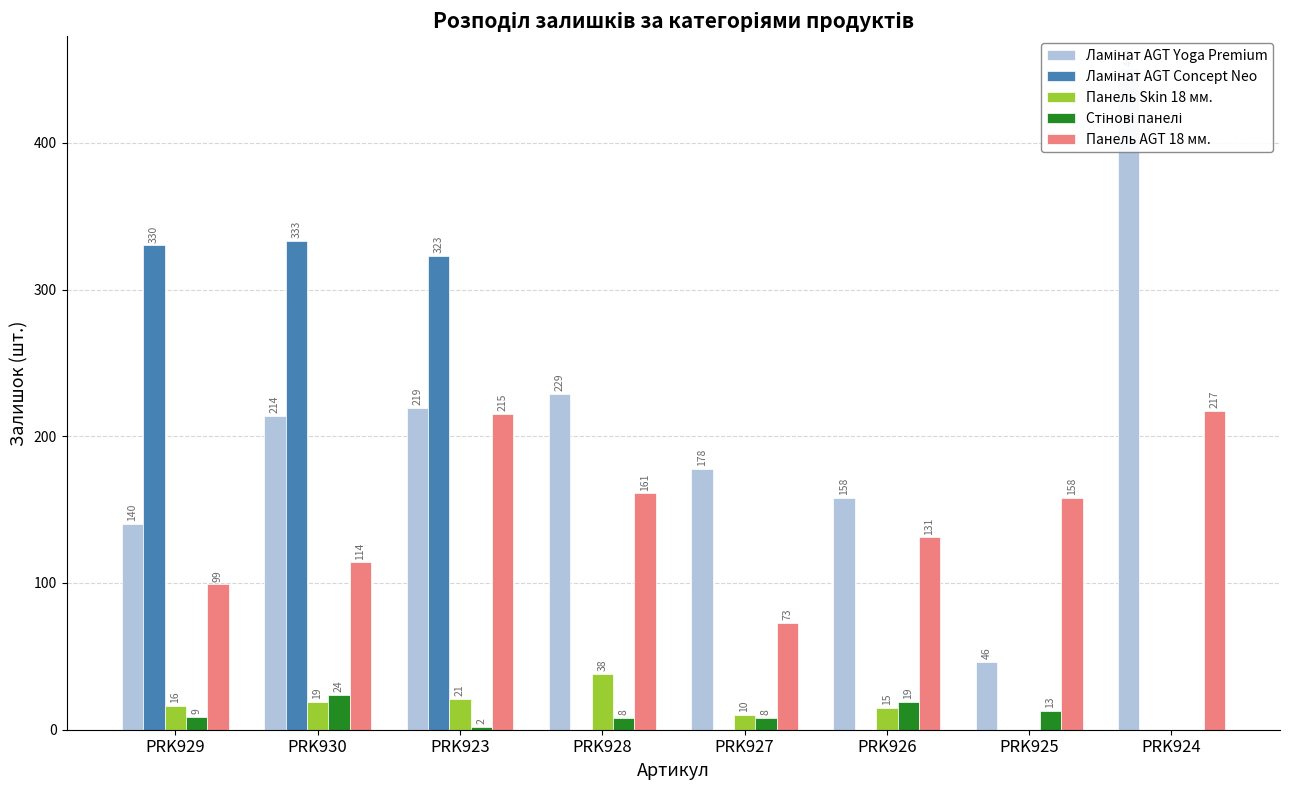

At which label does Панель AGT 18 мм. reach its peak?

PRK924